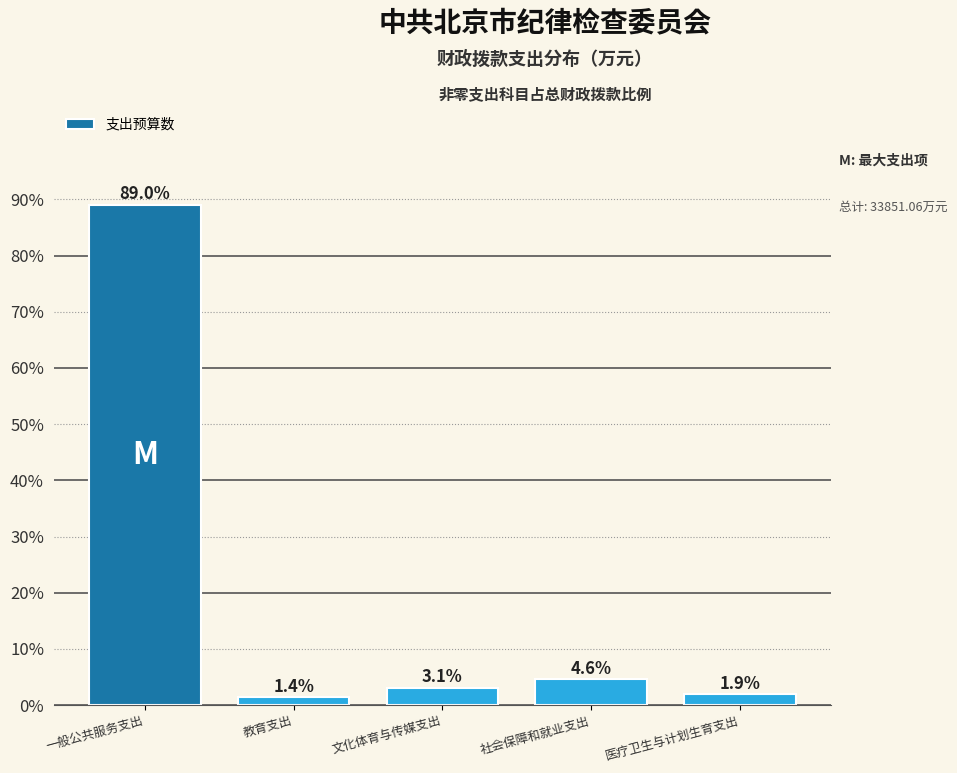

Reading left to right, what are all the values shown in this chart?

一般公共服务支出=89.0	教育支出=1.4	文化体育与传媒支出=3.1	社会保障和就业支出=4.6	医疗卫生与计划生育支出=1.9